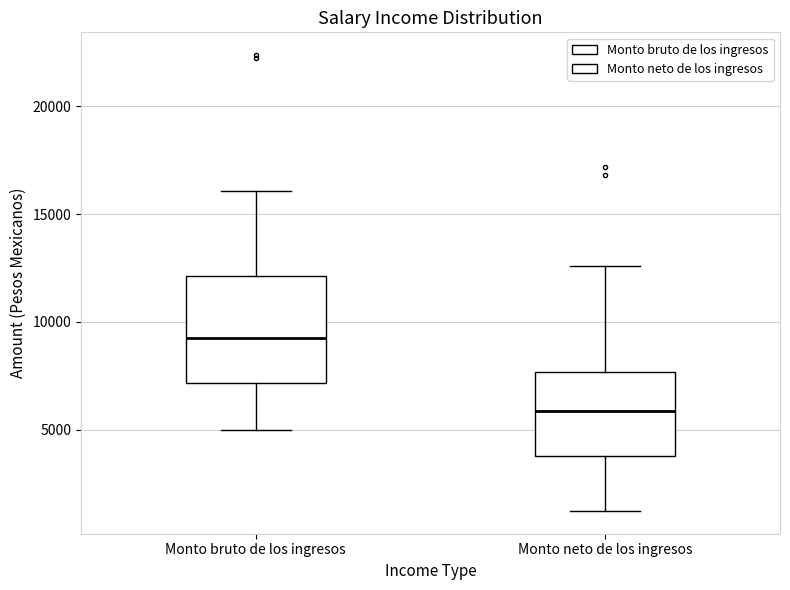

Which box's median line is the lowest?

Monto neto de los ingresos